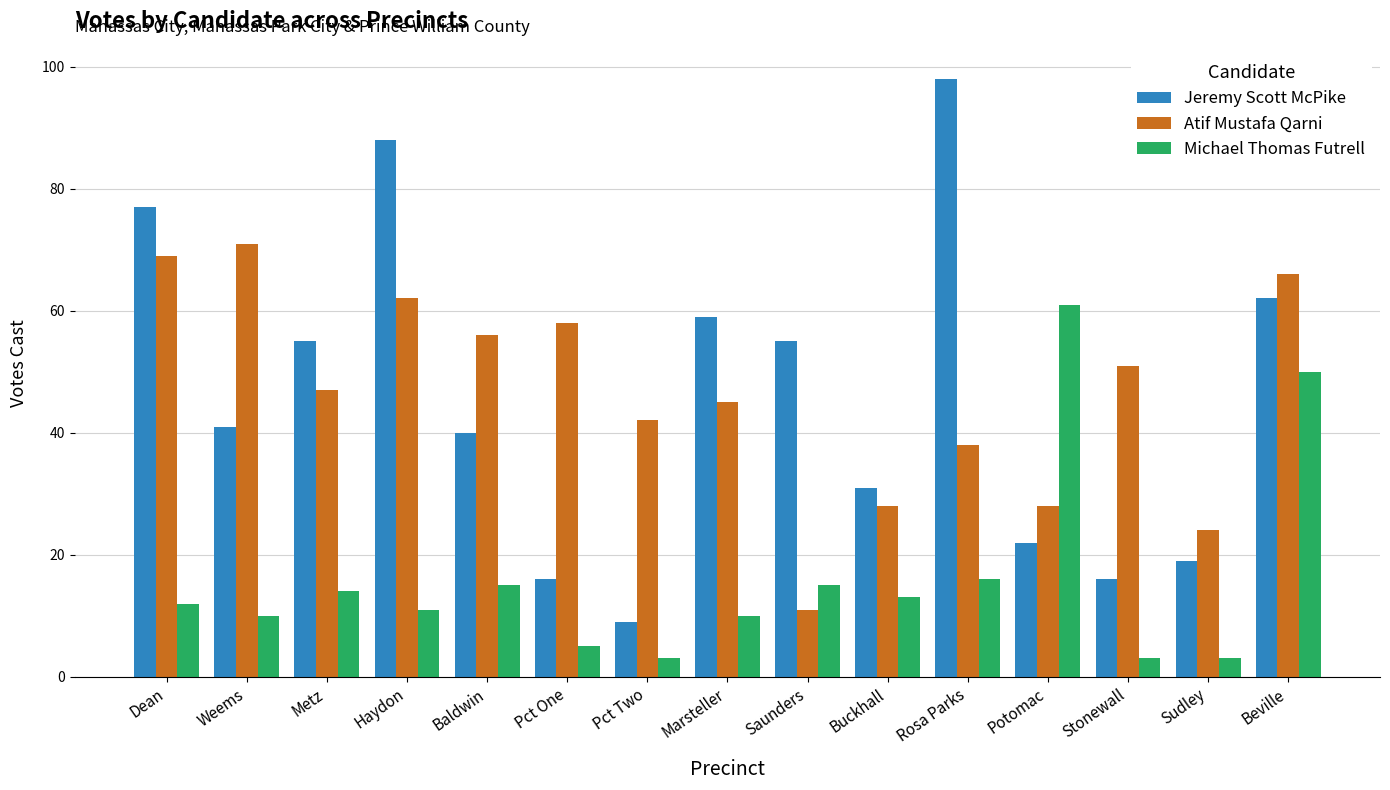

The Atif Mustafa Qarni series shows 17 at Stonewall. True or false?

False